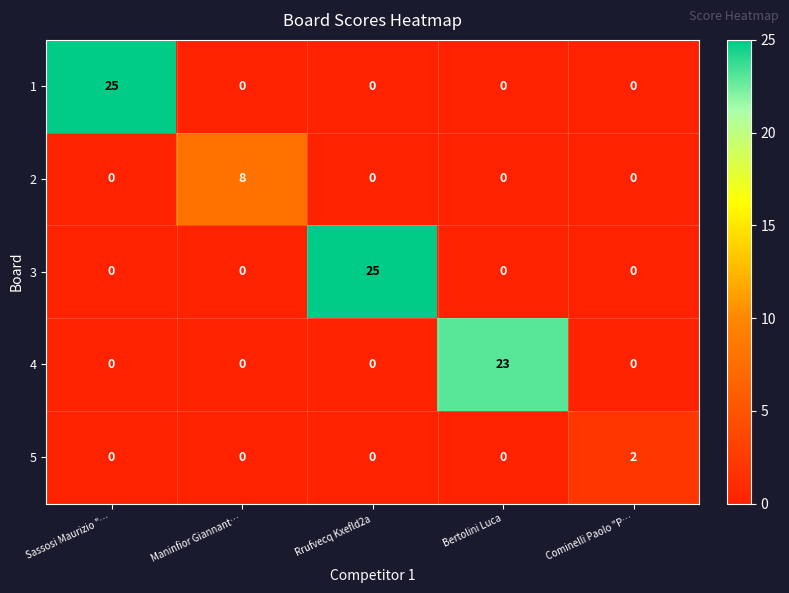

What is the sum of all 3 values?

25